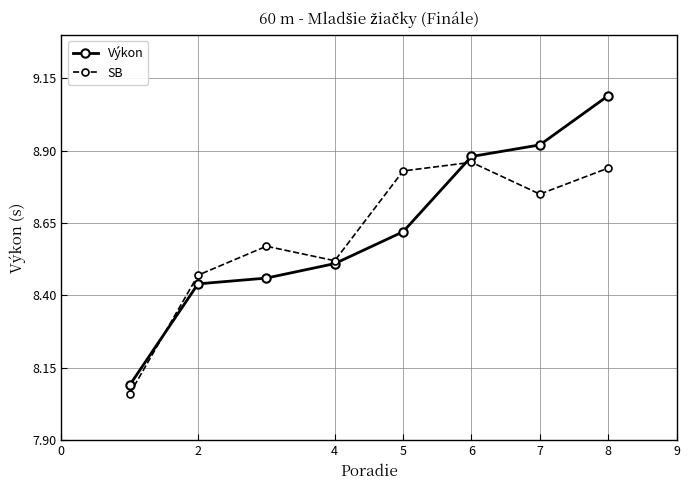

What is the value of the Výkon point at the 8th from the left?

9.1